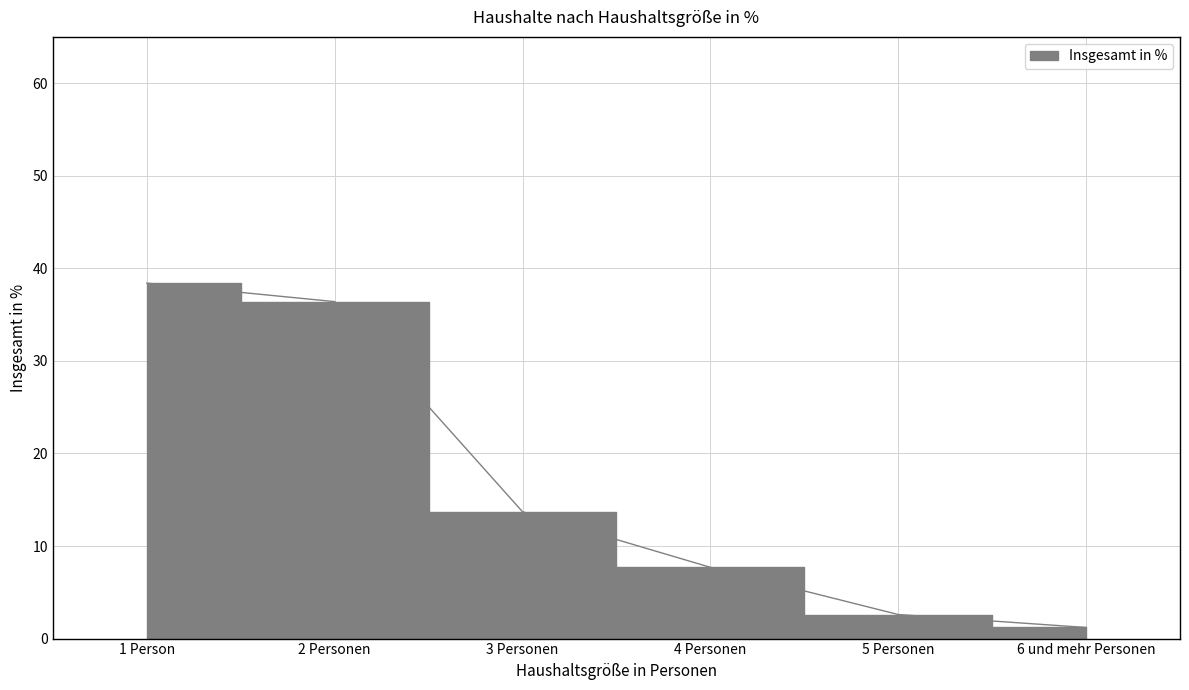

What is the greatest value displayed?

38.4